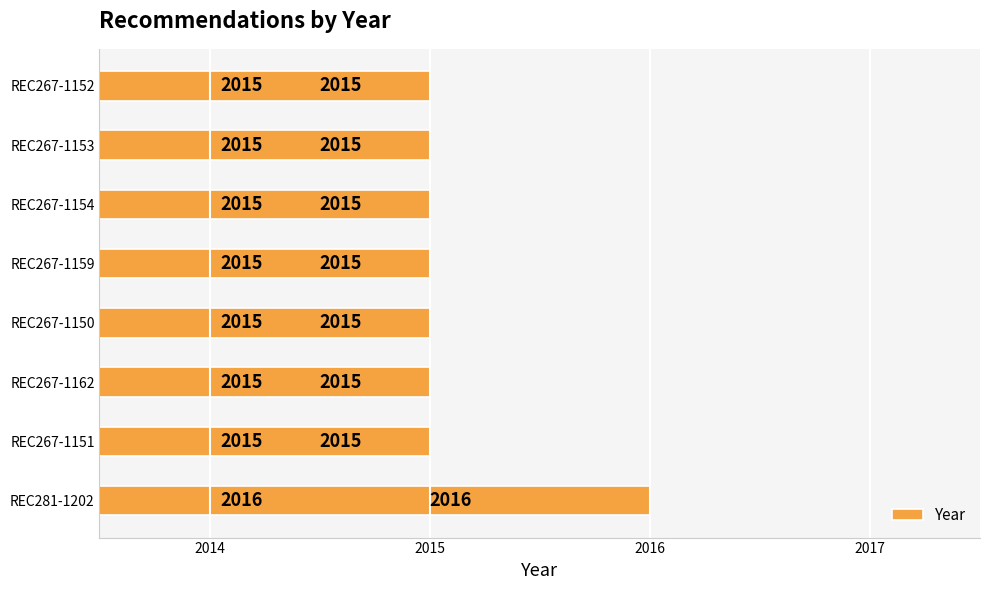

The value at REC267-1151 is 2015. True or false?

True